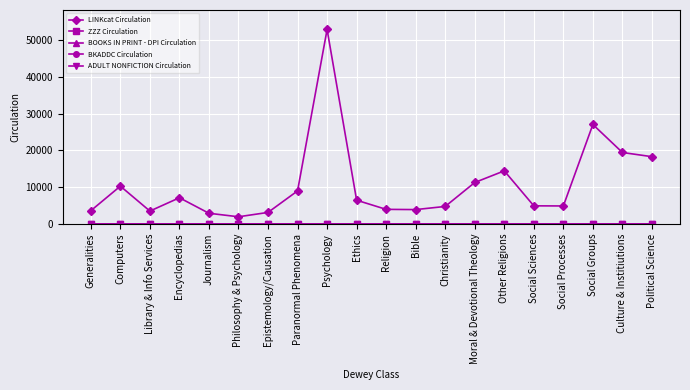

Which series has the widest spread of values?

LINKcat Circulation